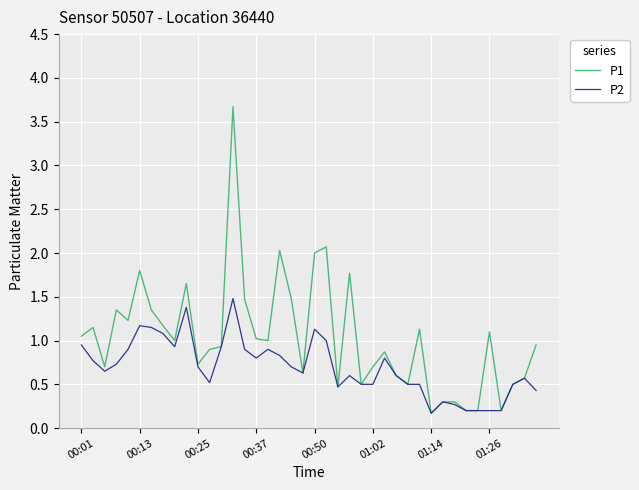

Rank the series by their maximum value, from highest to lowest.

P1, P2